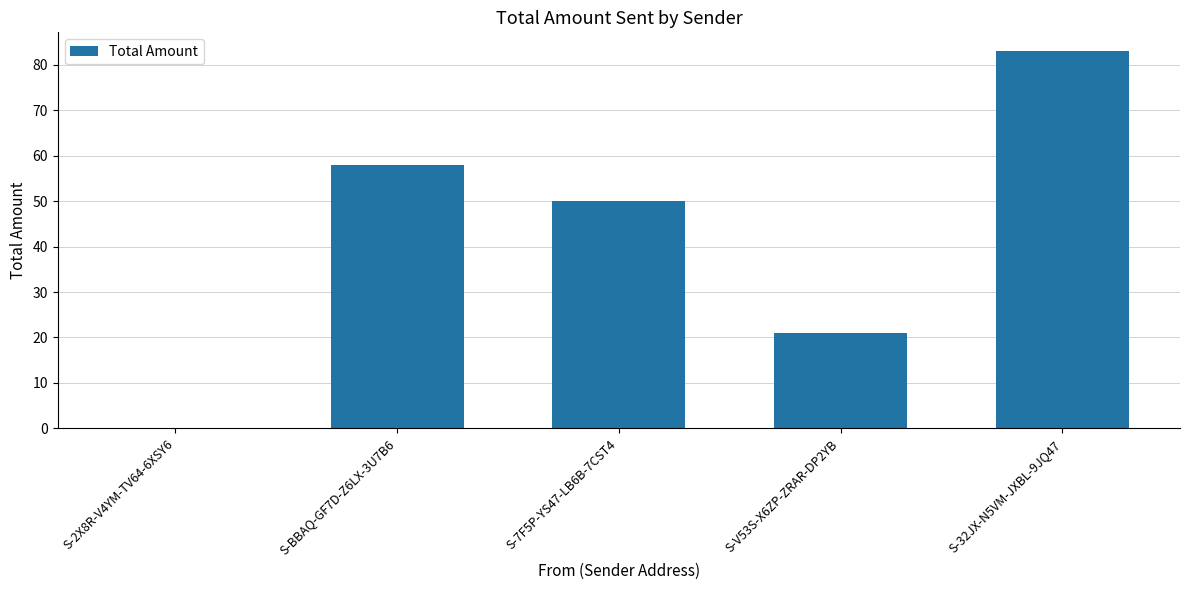

How many distinct data groups are displayed?

1